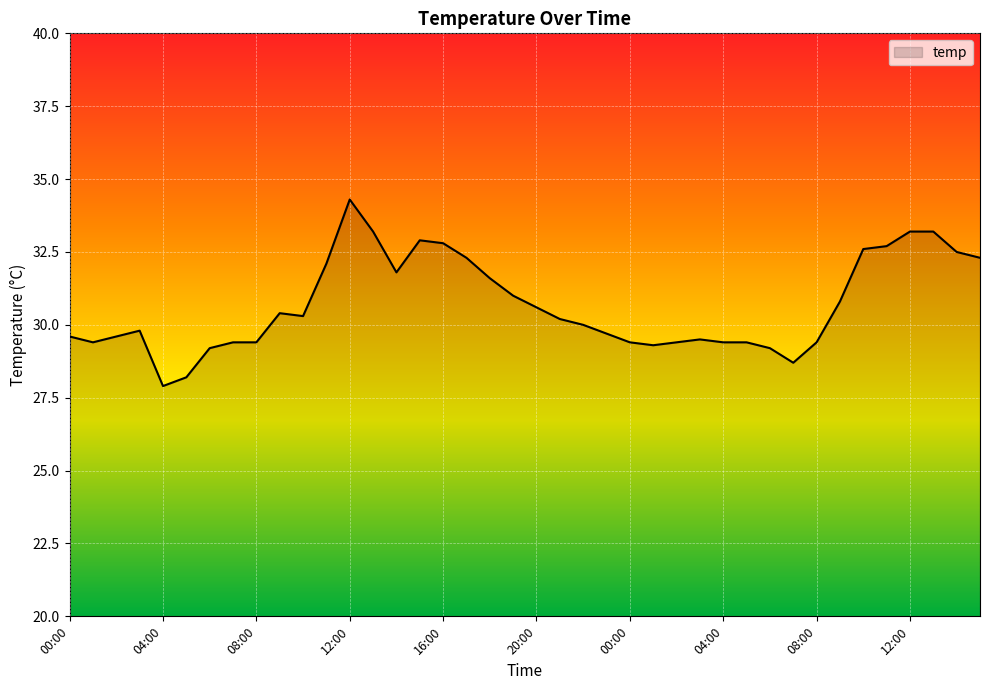

What is the difference between the maximum and minimum values?

6.4